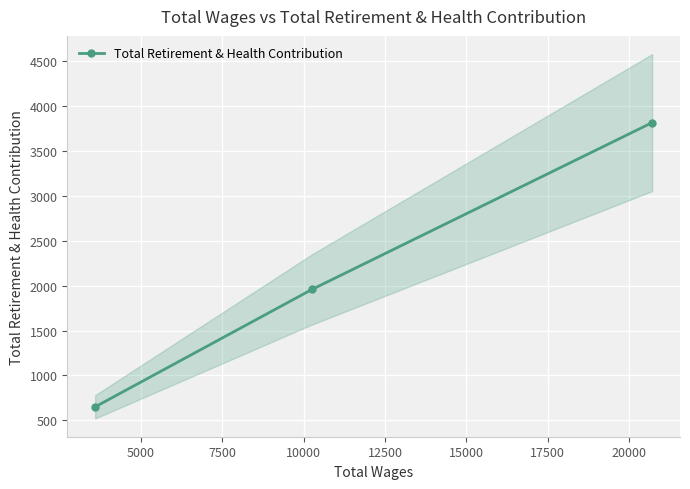

What is the value of the Total Retirement & Health Contribution point at the 1st from the left?

649